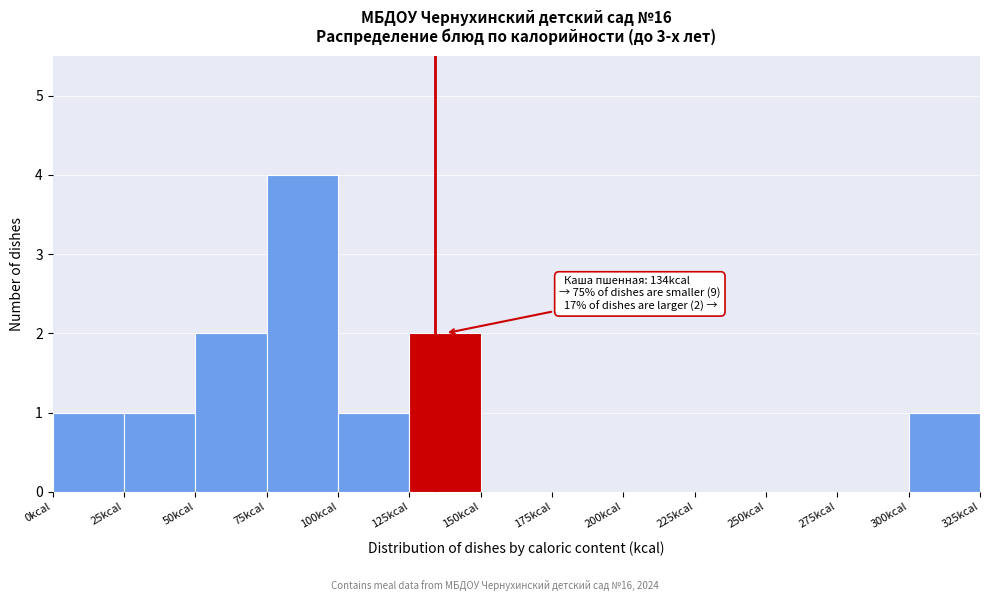

Over which range of the x-axis is the bar tallest?

75 to 100